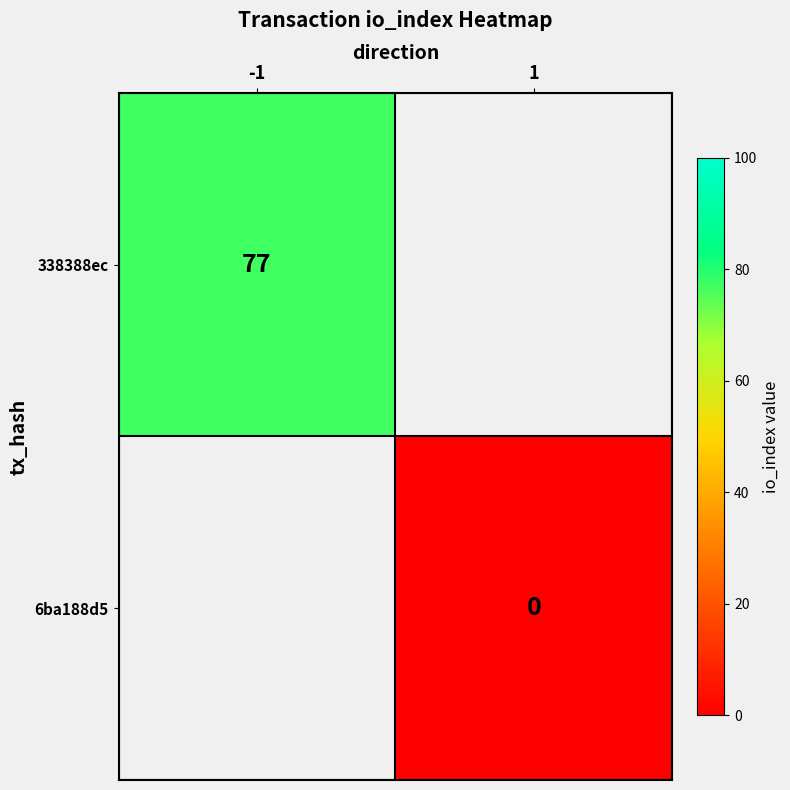

True or false: 338388ec has a value of 112 at -1.

False